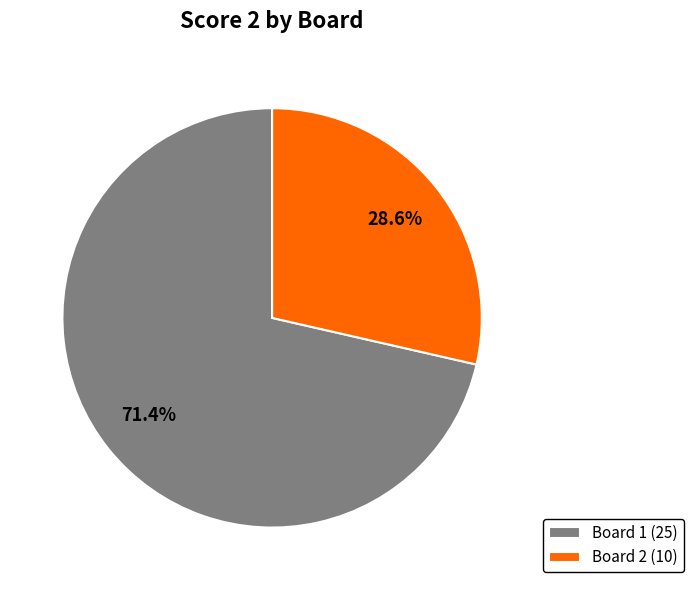

Which slice is the largest?

Board 1 (25)